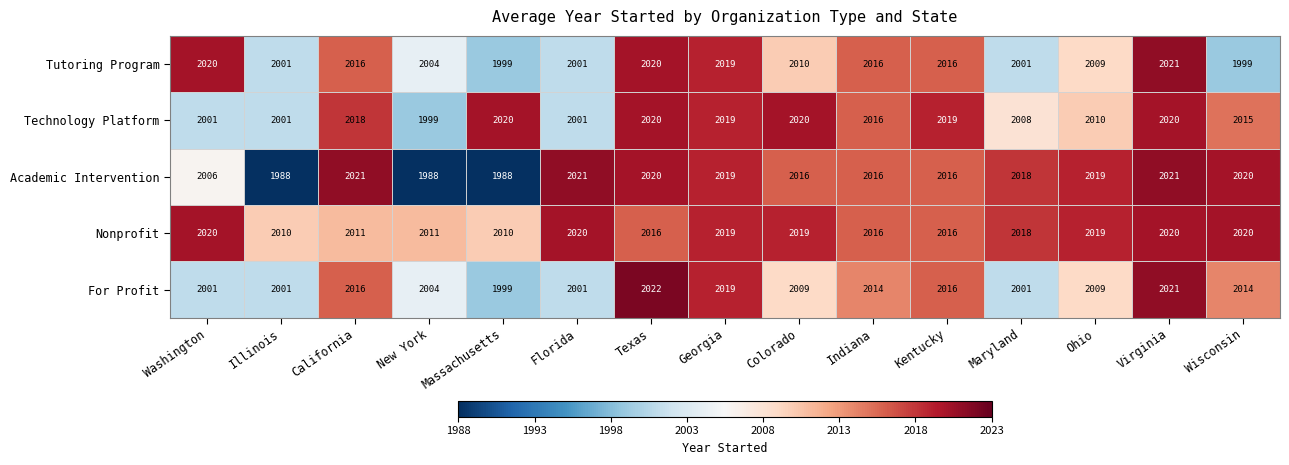

What is the highest value of the Tutoring Program series?

2021